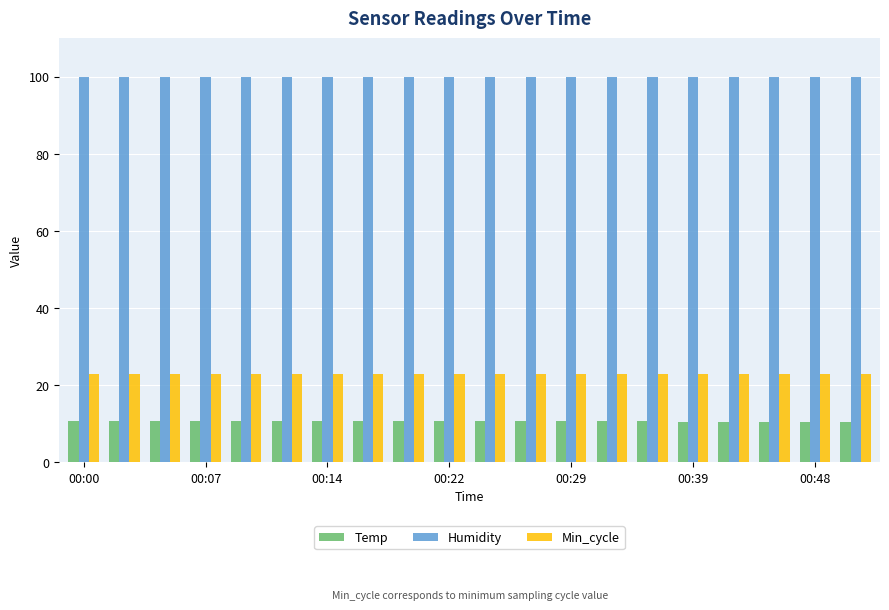

Count the number of data series in this chart.

3